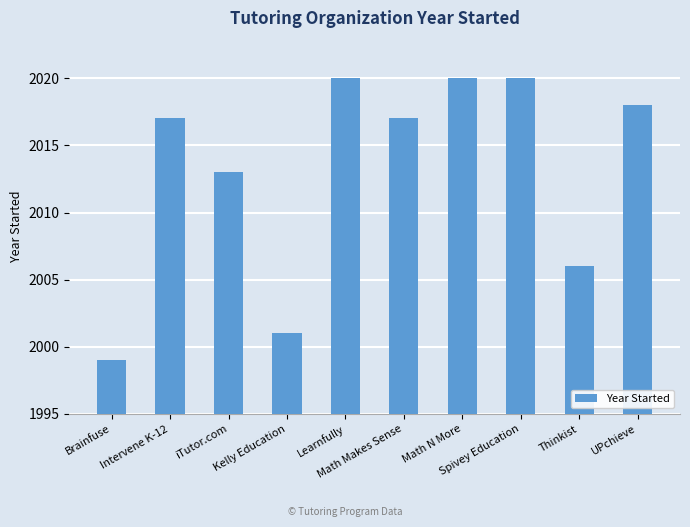

What is the value of the 3rd bar from the left?

2013